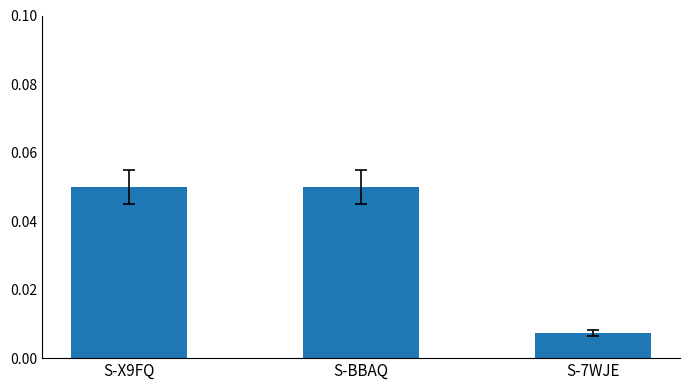

What is the label of the 3rd bar from the right?

S-X9FQ